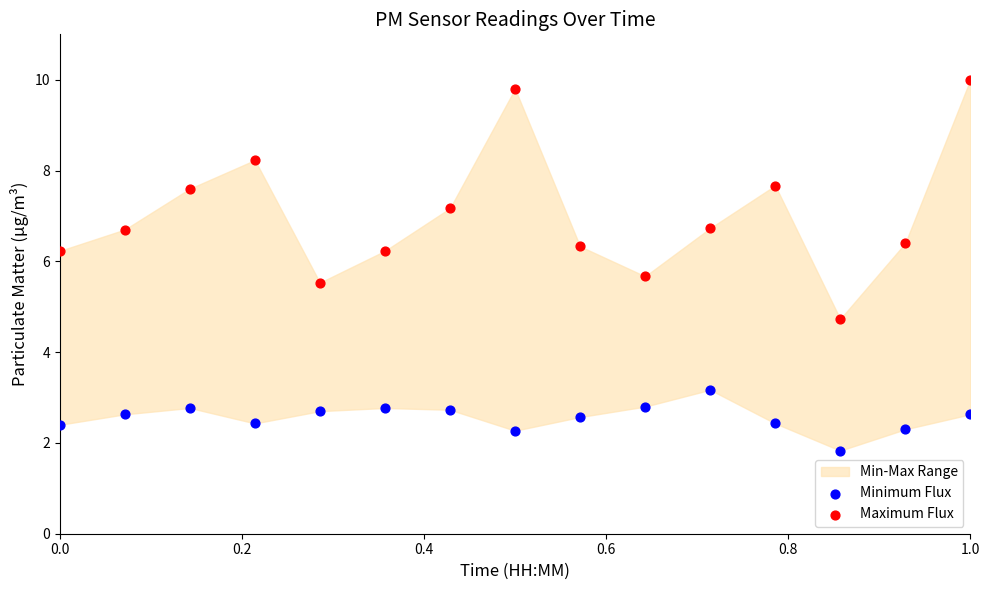

Across all series, what Y value is closest to 5?

4.7